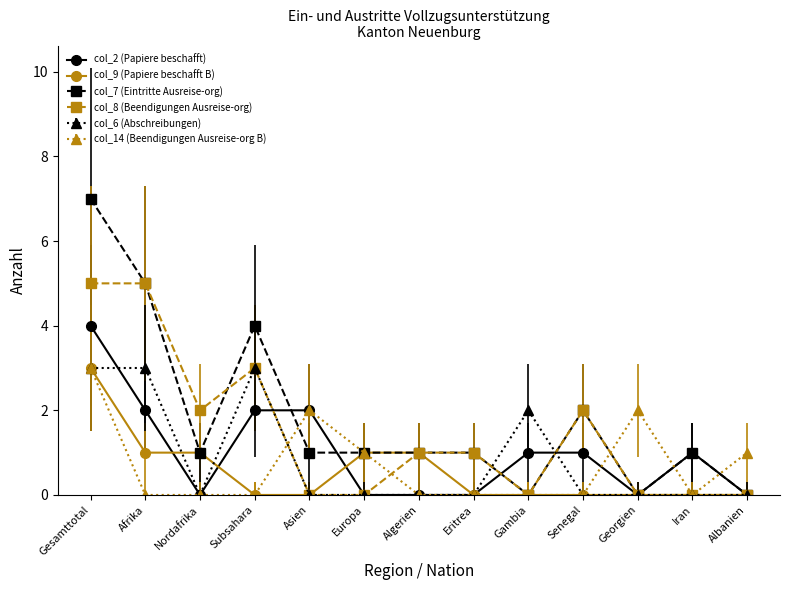

Reading left to right, transcribe all the data shown in this chart.

col_2 (Papiere beschafft): Gesamttotal=4	Afrika=2	Nordafrika=0	Subsahara=2	Asien=2	Europa=0	Algerien=0	Eritrea=0	Gambia=1	Senegal=1	Georgien=0	Iran=1	Albanien=0
col_9 (Papiere beschafft B): Gesamttotal=3	Afrika=1	Nordafrika=1	Subsahara=0	Asien=0	Europa=1	Algerien=1	Eritrea=0	Gambia=0	Senegal=0	Georgien=0	Iran=0	Albanien=0
col_7 (Eintritte Ausreise-org): Gesamttotal=7	Afrika=5	Nordafrika=1	Subsahara=4	Asien=1	Europa=1	Algerien=1	Eritrea=1	Gambia=0	Senegal=2	Georgien=0	Iran=1	Albanien=0
col_8 (Beendigungen Ausreise-org): Gesamttotal=5	Afrika=5	Nordafrika=2	Subsahara=3	Asien=0	Europa=0	Algerien=1	Eritrea=1	Gambia=0	Senegal=2	Georgien=0	Iran=0	Albanien=0
col_6 (Abschreibungen): Gesamttotal=3	Afrika=3	Nordafrika=0	Subsahara=3	Asien=0	Europa=0	Algerien=0	Eritrea=0	Gambia=2	Senegal=0	Georgien=0	Iran=0	Albanien=0
col_14 (Beendigungen Ausreise-org B): Gesamttotal=3	Afrika=0	Nordafrika=0	Subsahara=0	Asien=2	Europa=1	Algerien=0	Eritrea=0	Gambia=0	Senegal=0	Georgien=2	Iran=0	Albanien=1